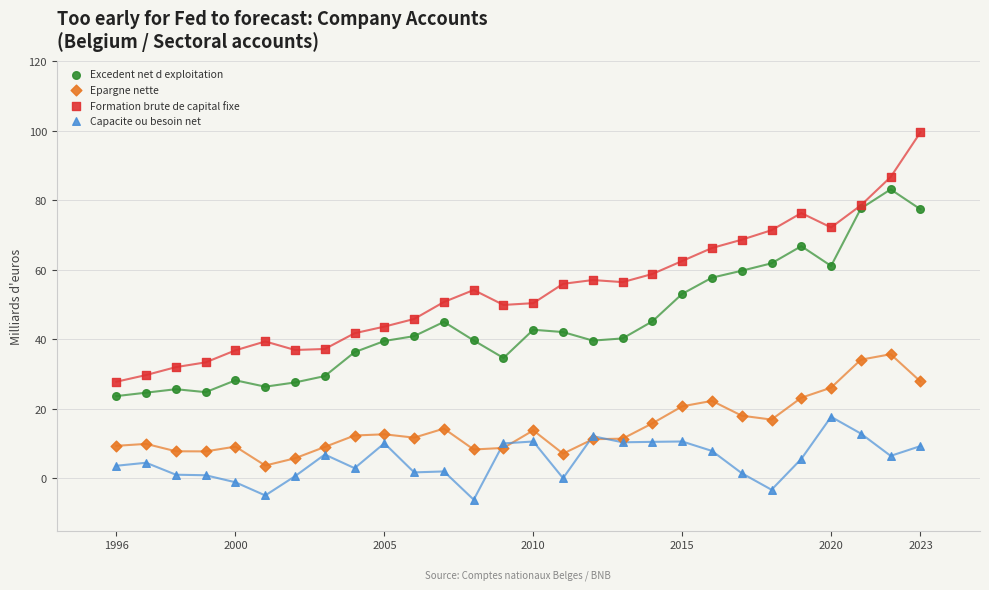

What are all the series names shown in the legend?

Excedent net d exploitation, Epargne nette, Formation brute de capital fixe, Capacite ou besoin net